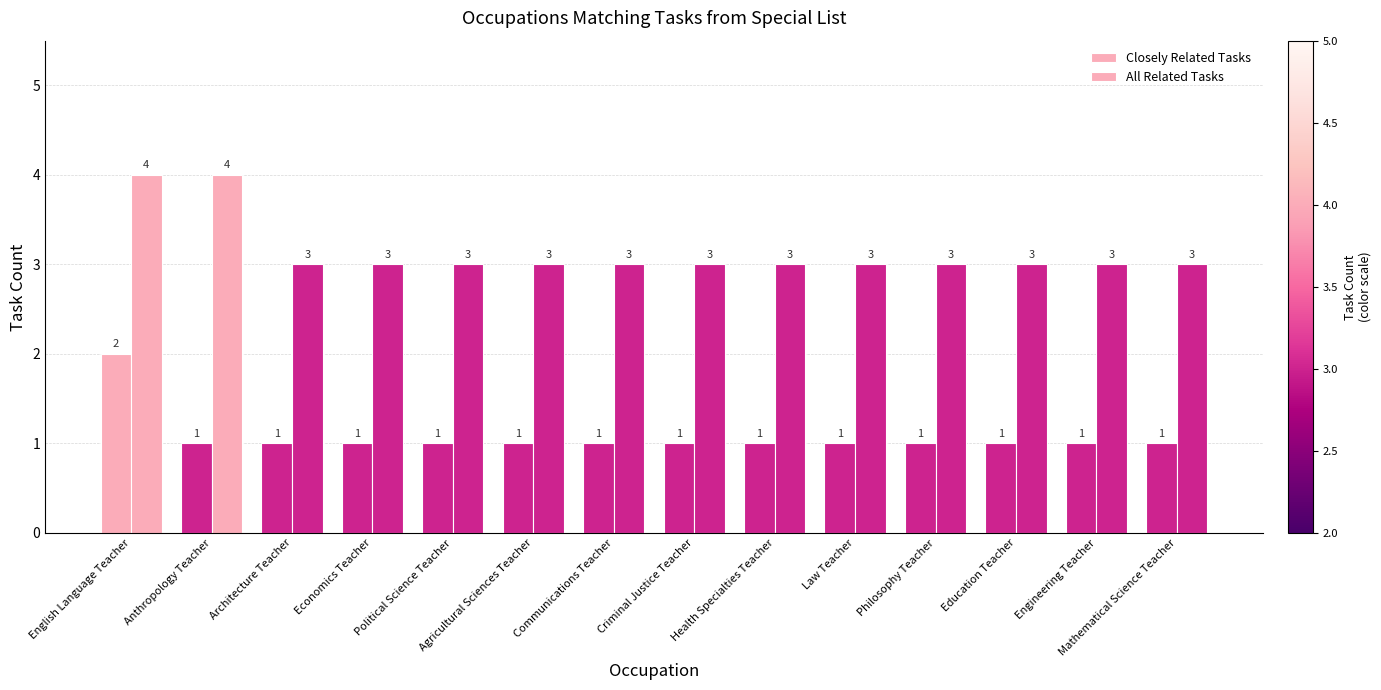

Rank the categories by All Related Tasks value from highest to lowest.

English Language Teacher, Anthropology Teacher, Architecture Teacher, Economics Teacher, Political Science Teacher, Agricultural Sciences Teacher, Communications Teacher, Criminal Justice Teacher, Health Specialties Teacher, Law Teacher, Philosophy Teacher, Education Teacher, Engineering Teacher, Mathematical Science Teacher